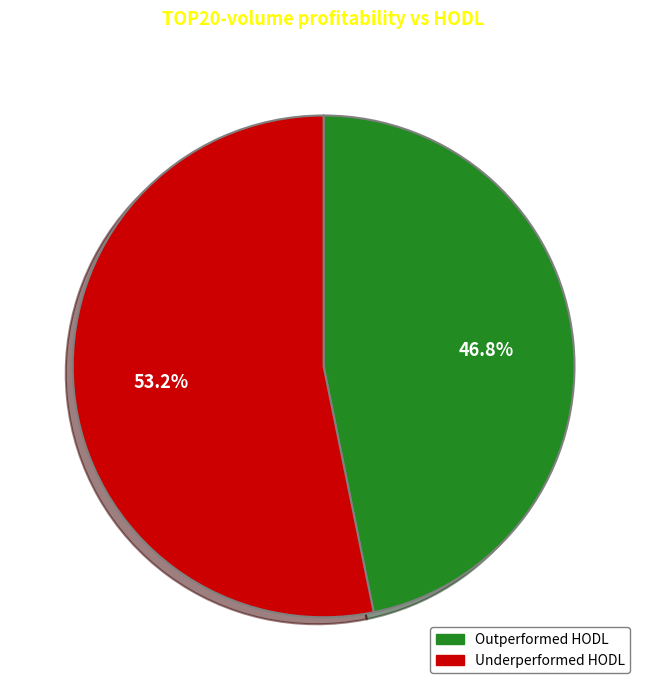

Count the number of slices in the pie.

2